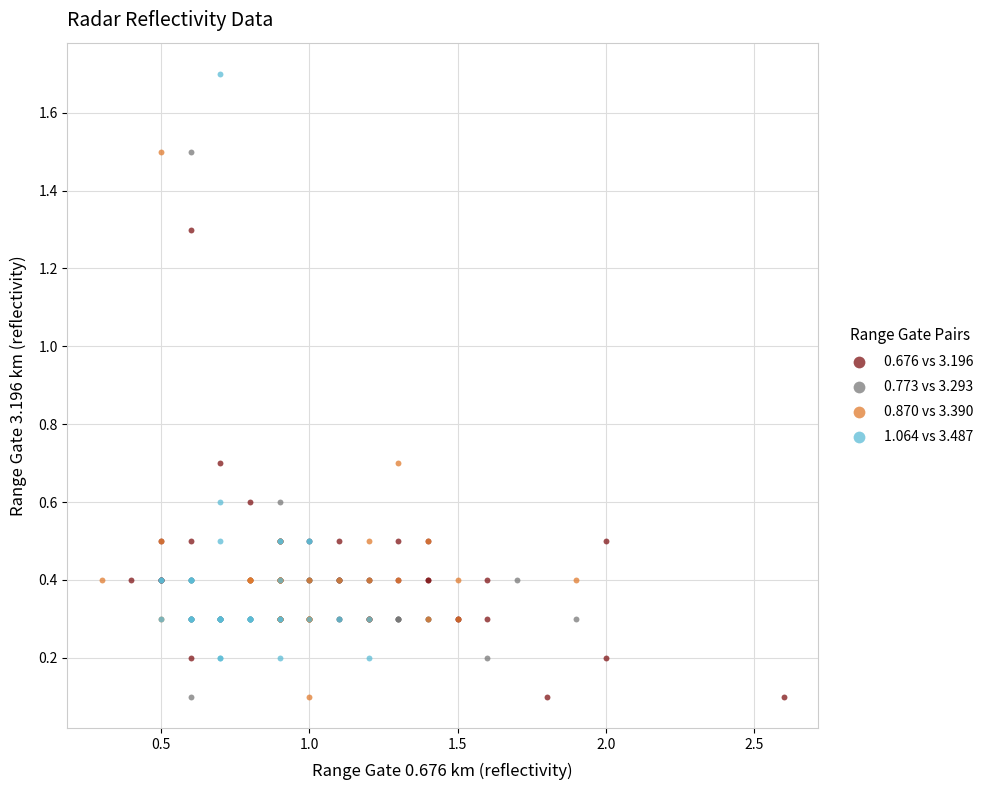

What are all the series names shown in the legend?

0.676 vs 3.196, 0.773 vs 3.293, 0.870 vs 3.390, 1.064 vs 3.487